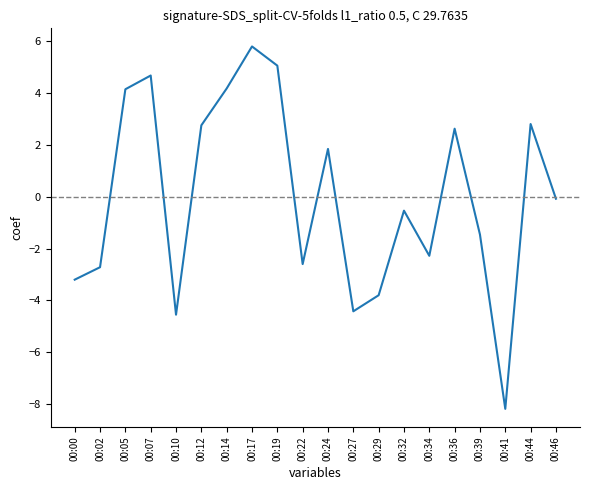

True or false: the data shows -3.8 at 00:29.

True